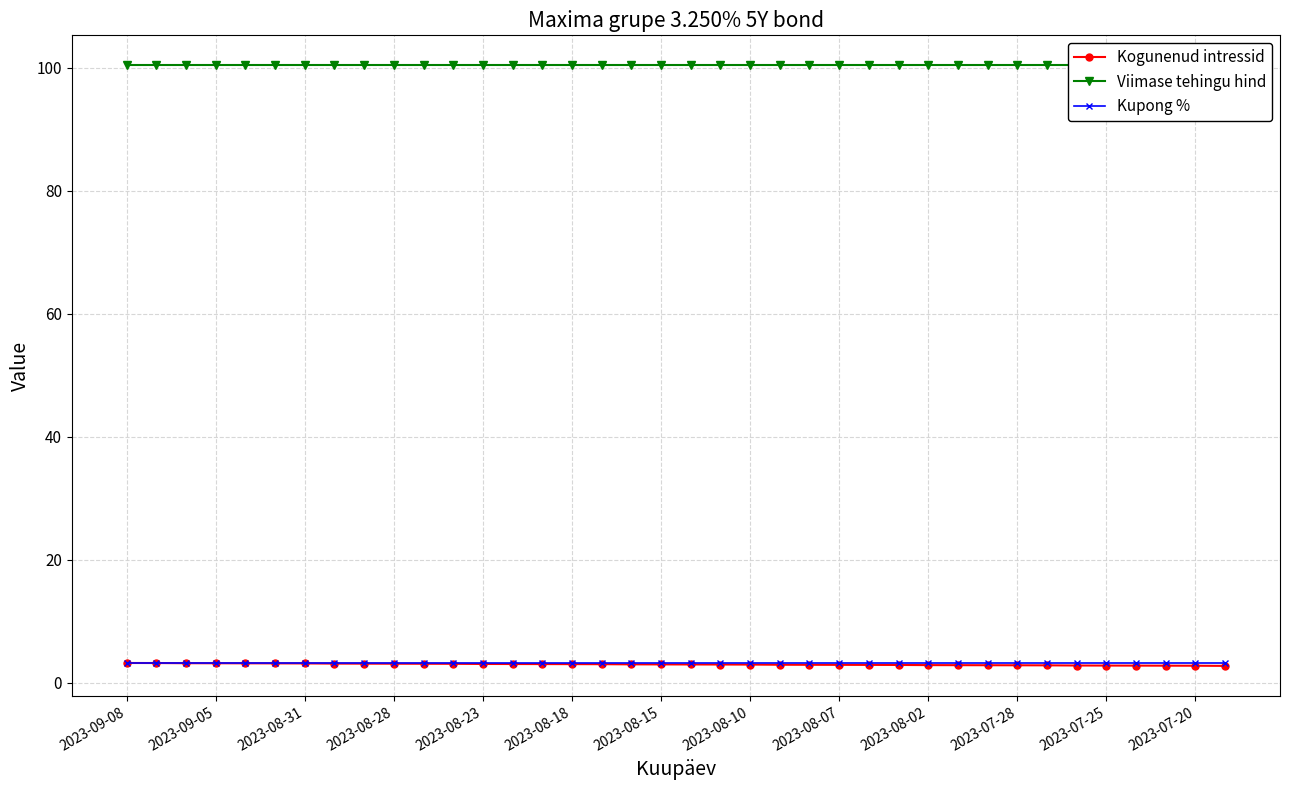

What is the highest value of the Kogunenud intressid series?

3.2